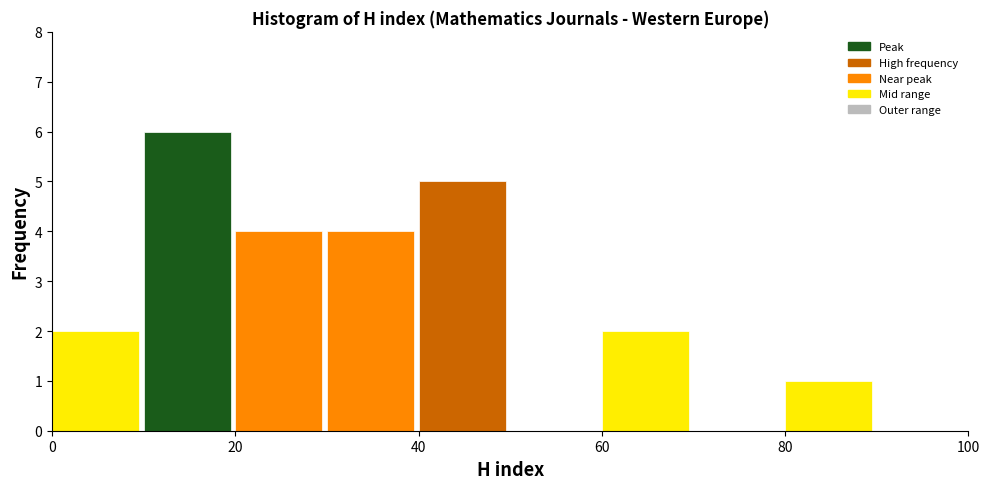

Reading left to right, list every bar in this chart as the range it spans on the x-axis followed by its height. The values are not printed on the chart, so give them approximately, as read against the axis.

0 to 10: 2
10 to 20: 6
20 to 30: 4
30 to 40: 4
40 to 50: 5
50 to 60: 0
60 to 70: 2
70 to 80: 0
80 to 90: 1